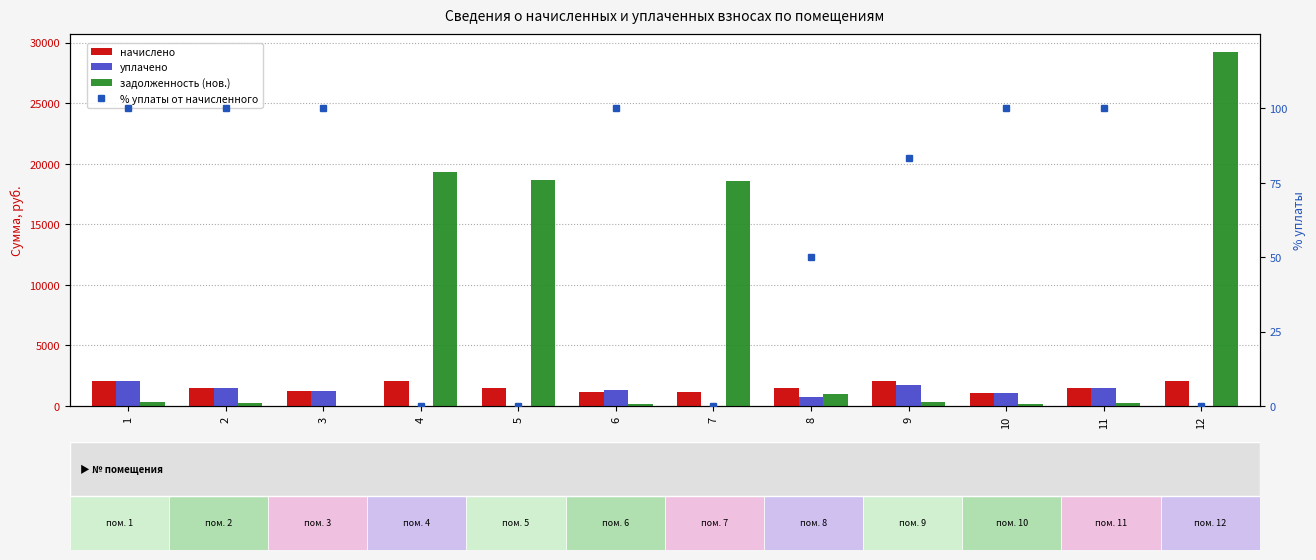

Count the % уплаты от начисленного values in the range 0 to 100.

12